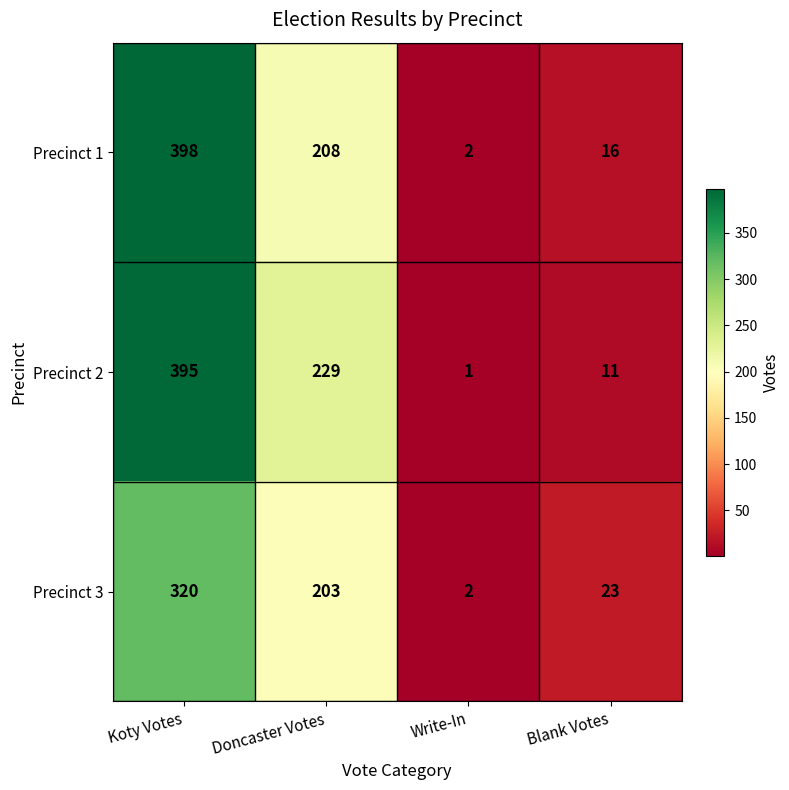

What is the difference between the highest and lowest values at Blank Votes?

12